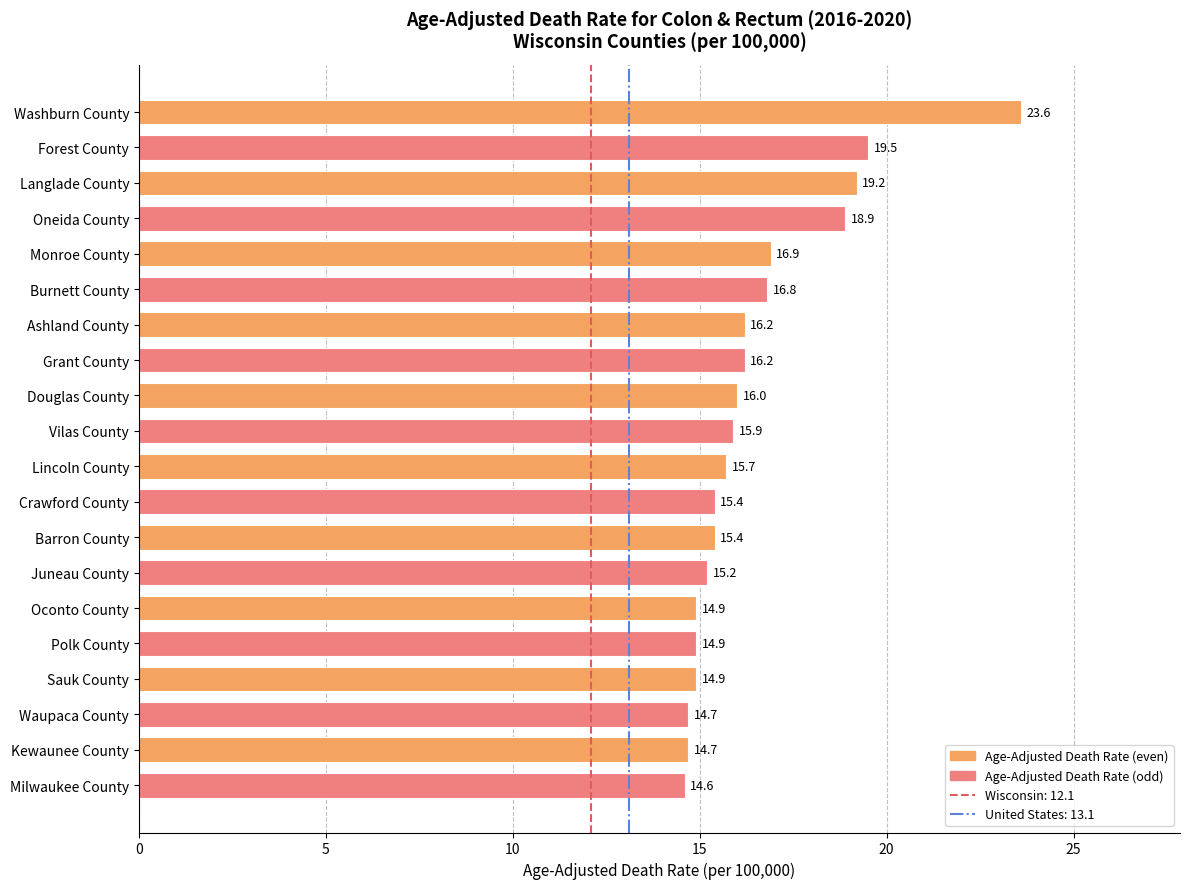

Reading top to bottom, what are all the values shown in this chart?

23.6	19.5	19.2	18.9	16.9	16.8	16.2	16.2	16.0	15.9	15.7	15.4	15.4	15.2	14.9	14.9	14.9	14.7	14.7	14.6